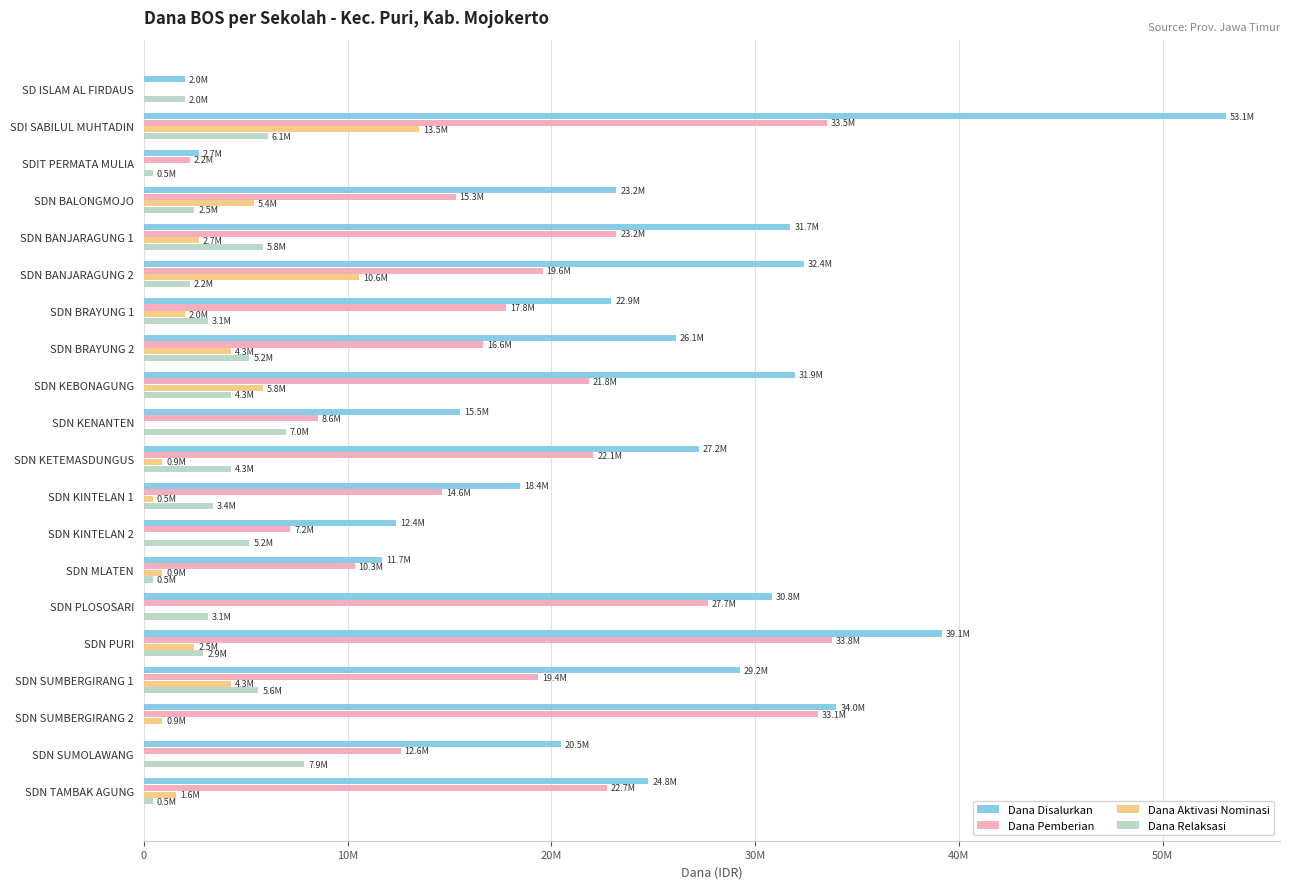

What is the value of the Dana Aktivasi Nominasi bar at the 5th from the left?

2700000